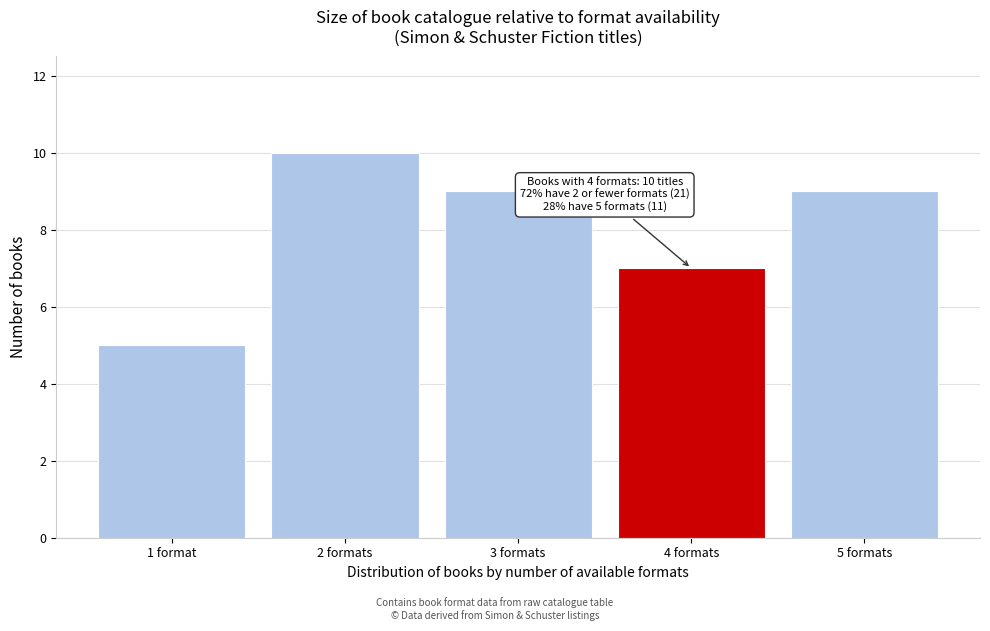

Reading left to right, list all the values displayed in this chart.

1 format=5	2 formats=10	3 formats=9	4 formats=7	5 formats=9